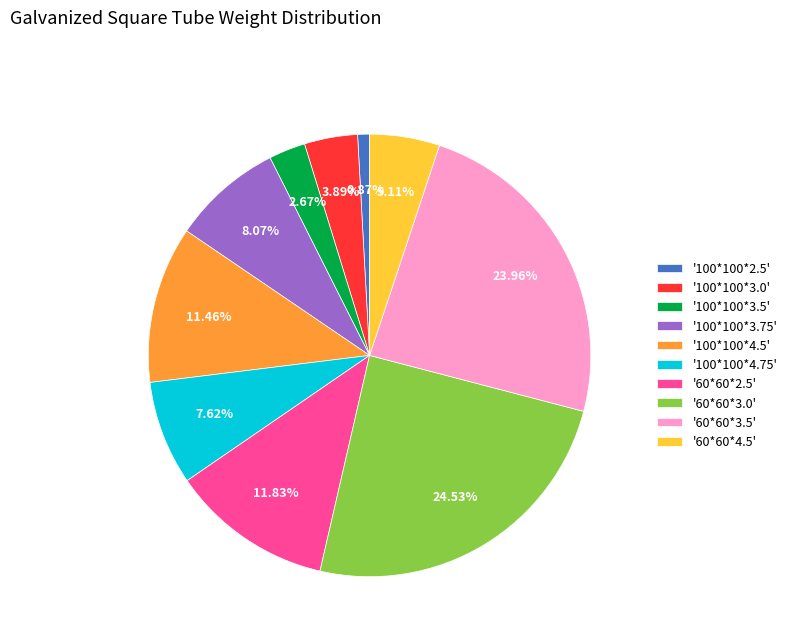

How many slices are in this pie chart?

10